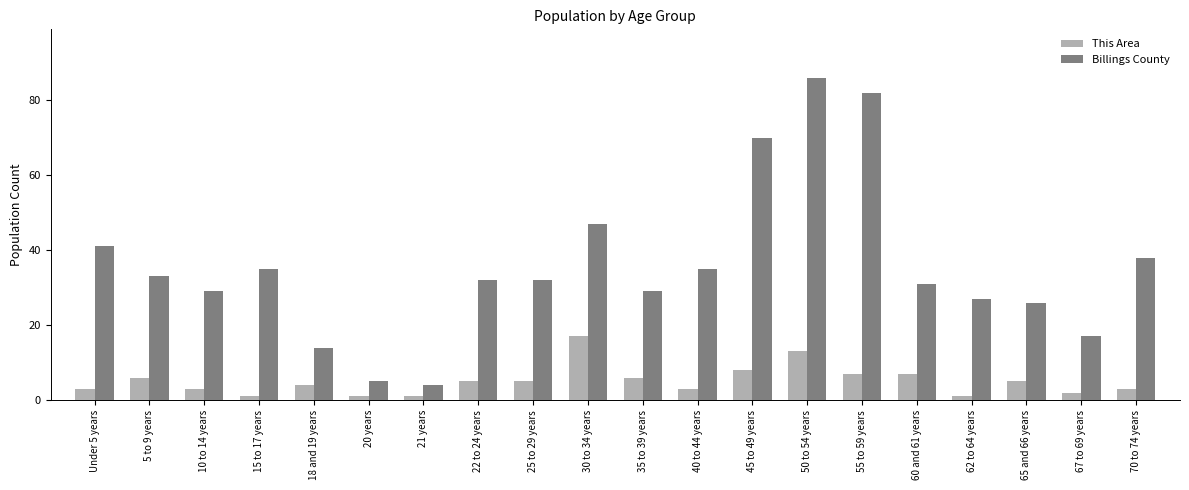

Which series has the widest spread of values?

Billings County